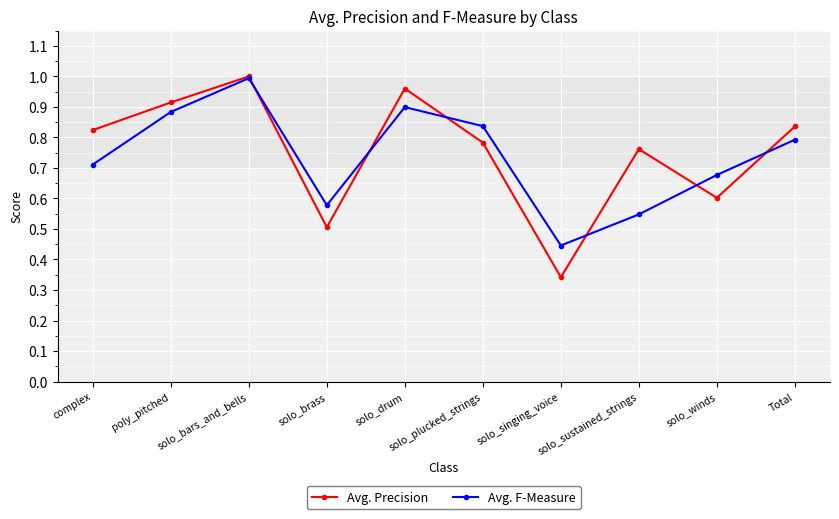

What is the label of the 1st point from the right?

Total